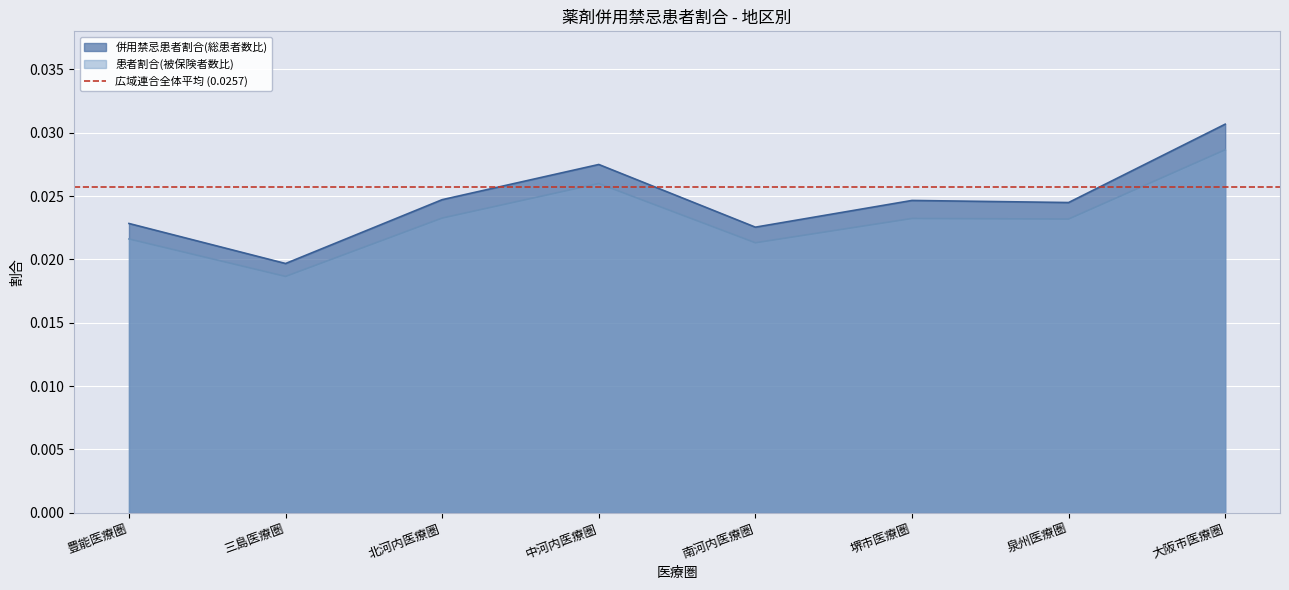

At which label is 併用禁忌患者割合(総患者数比) closest to 0?

三島医療圏